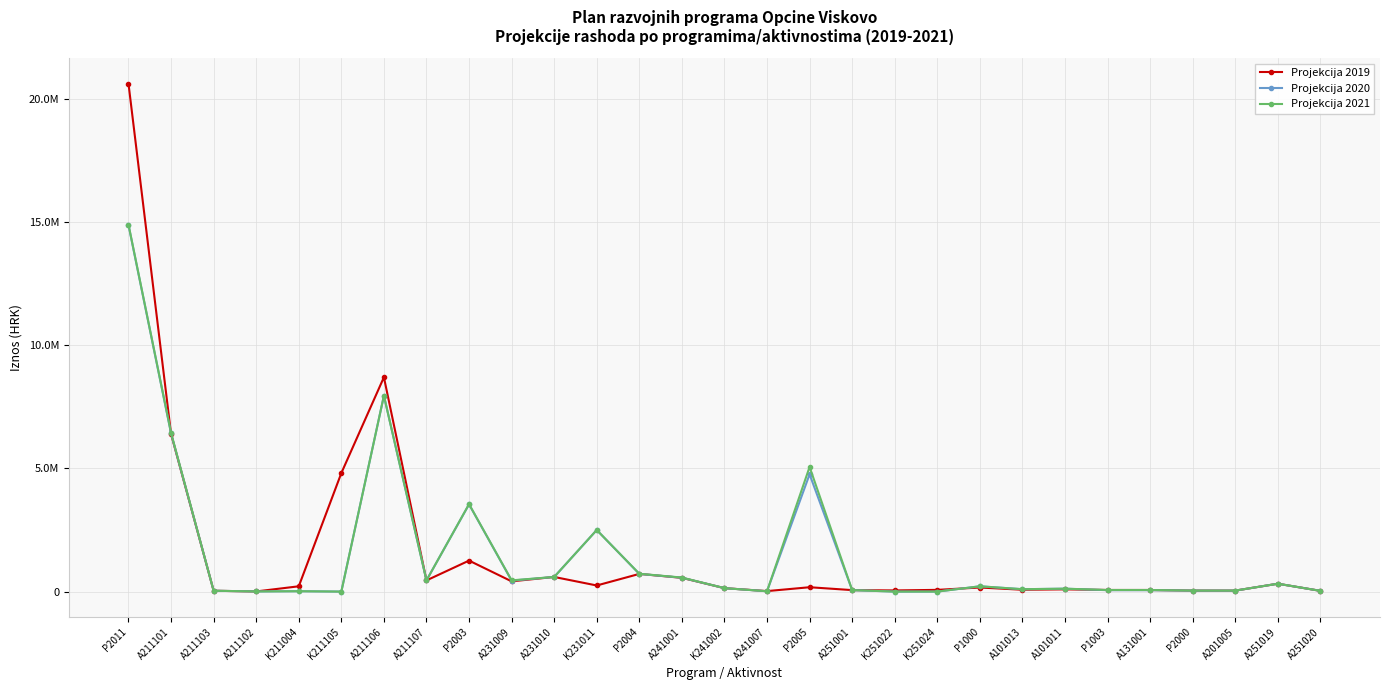

Is the value of Projekcija 2019 at A211106 greater than the value of Projekcija 2021 at P1000?

Yes